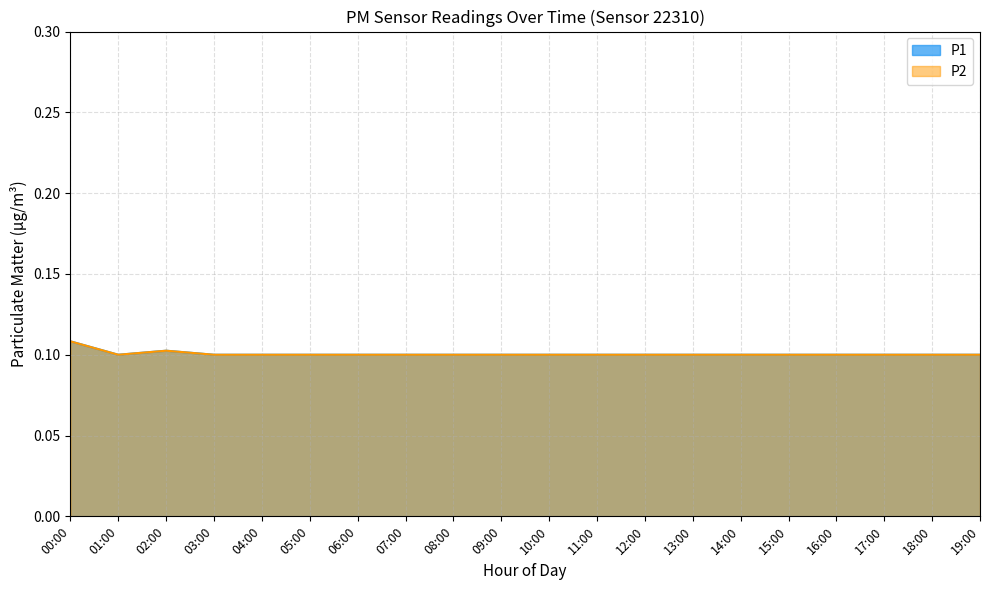

What is the label of the 5th point from the right?

15:00